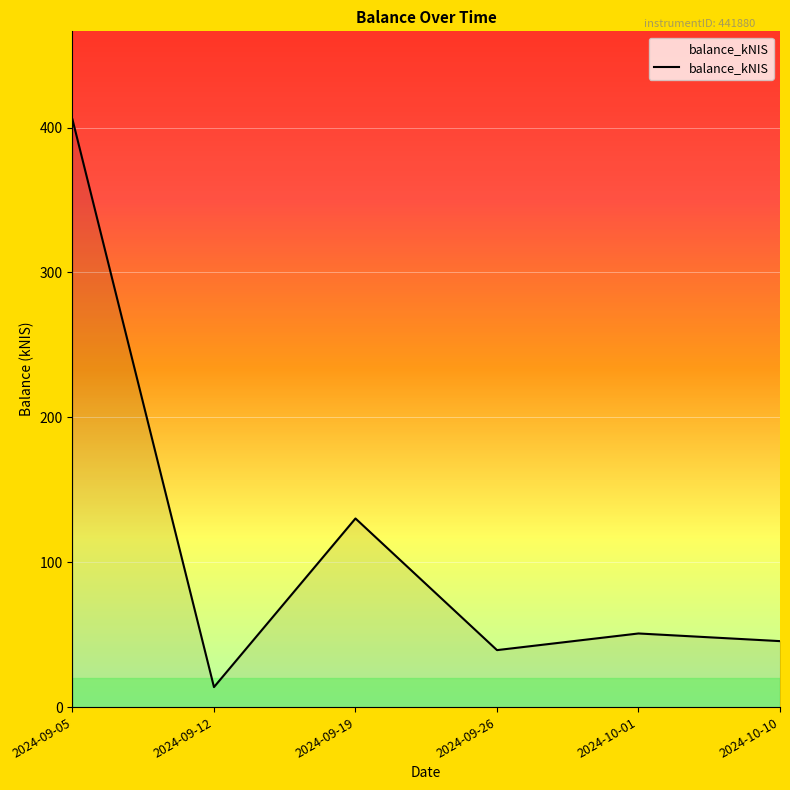

Reading left to right, list all the values displayed in this chart.

405.6	13.8	130.2	39.3	50.8	45.5